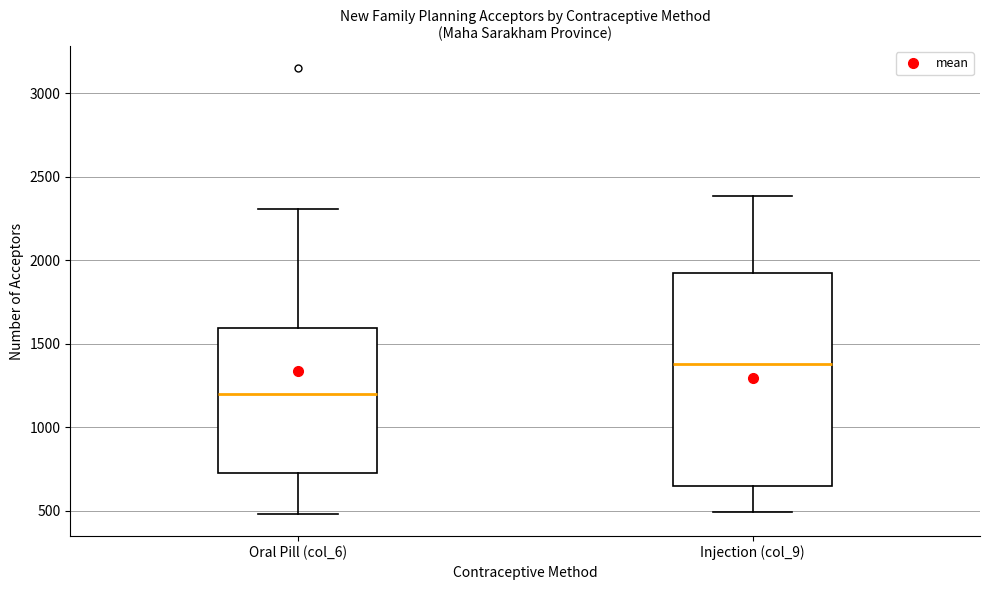

Reading left to right, read every box against the y-axis: the position of its median line, the range the box covers, and the ends of its whiskers. The values are not printed on the chart, so give them approximately, as read against the axis.

Oral Pill (col_6): median 1200, box 750 to 1600, whiskers 500 to 2300
Injection (col_9): median 1400, box 650 to 1950, whiskers 500 to 2400